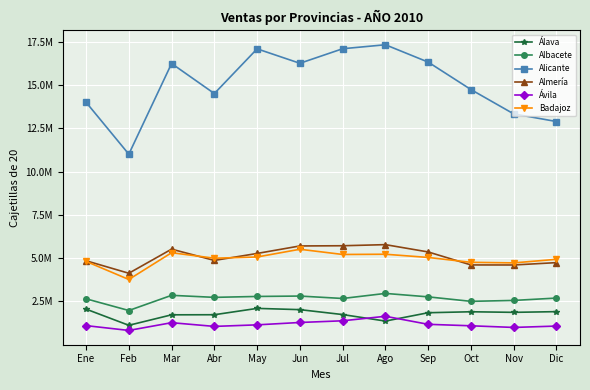

Which category has the highest value in the Alicante series?

Ago